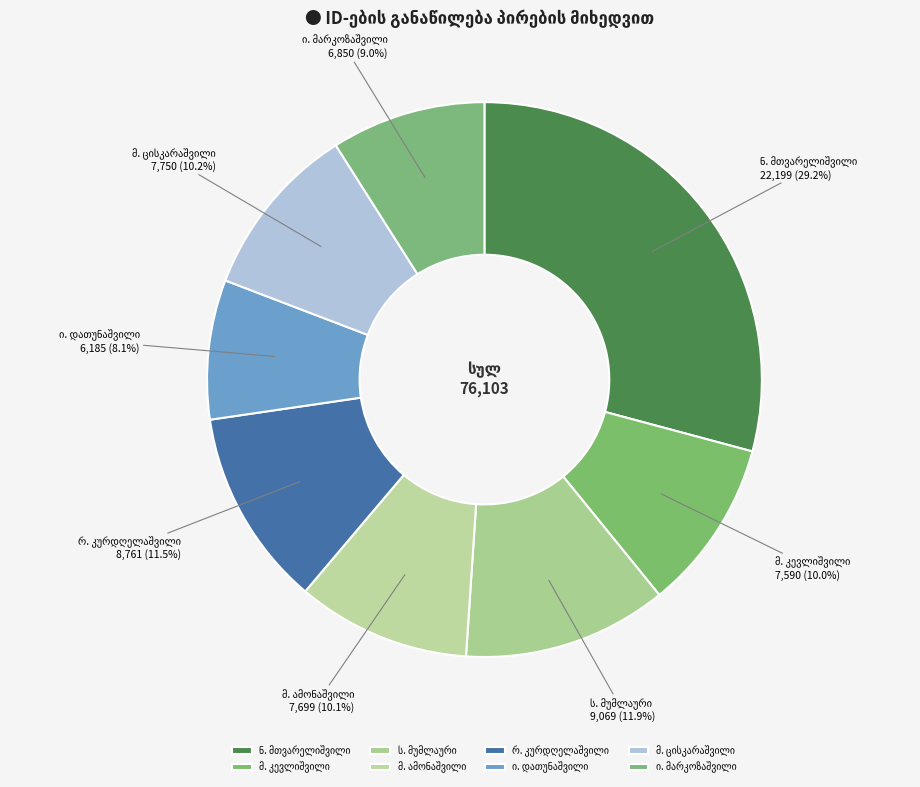

Does any single category account for the majority?

No